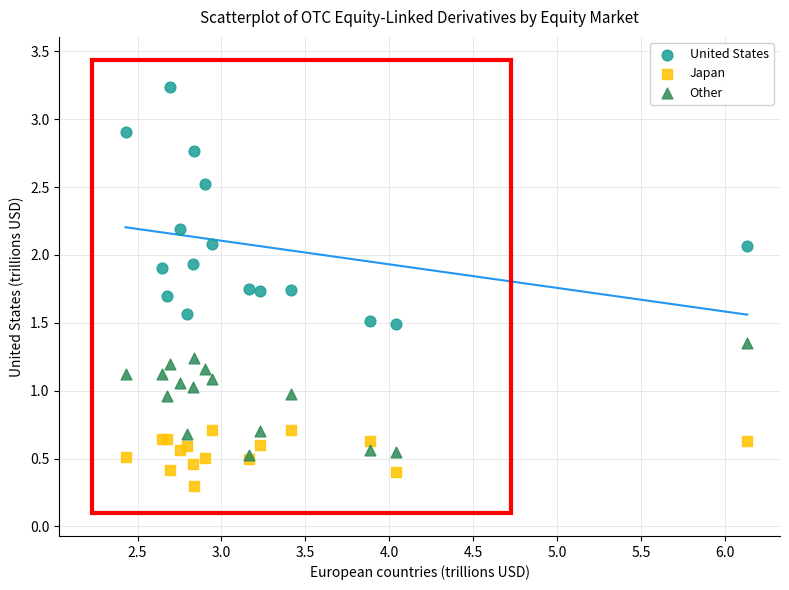

In the Japan series, what Y value is closest to 0?

0.3